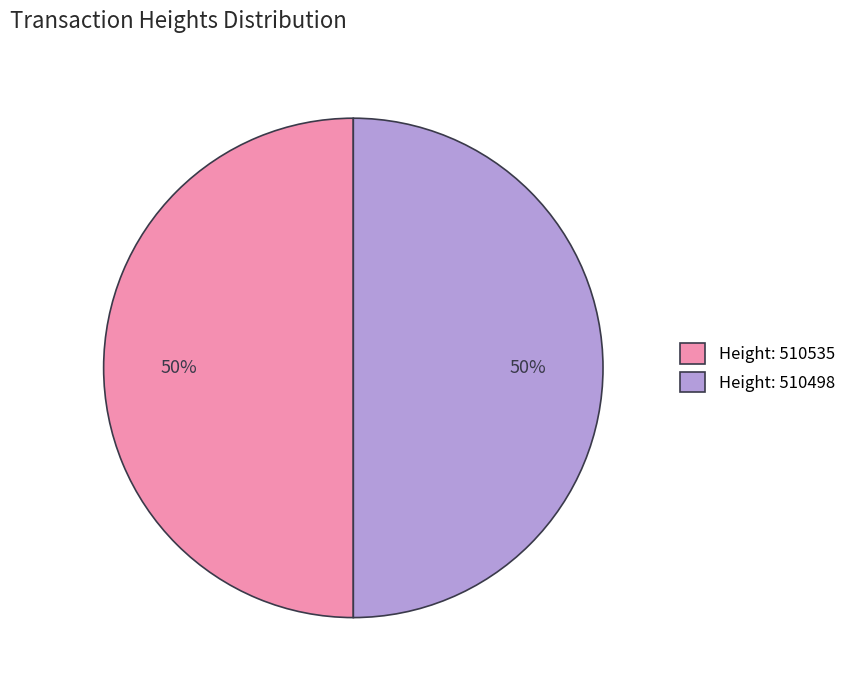

To the nearest percent, what portion does Height: 510498 represent?

50%